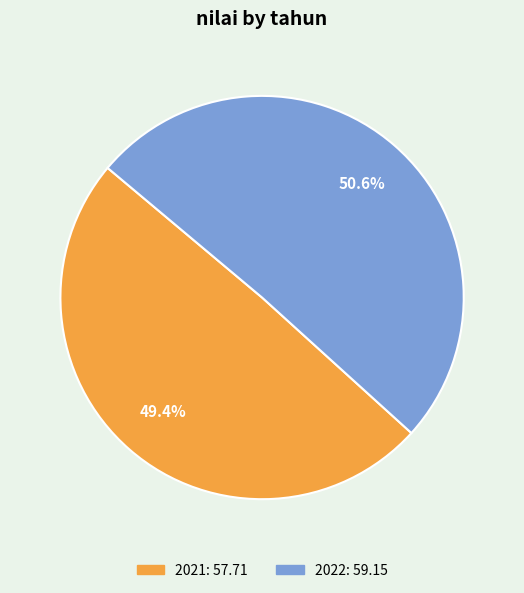

Combined, what portion of the pie is 2021 and 2022?

100.0%